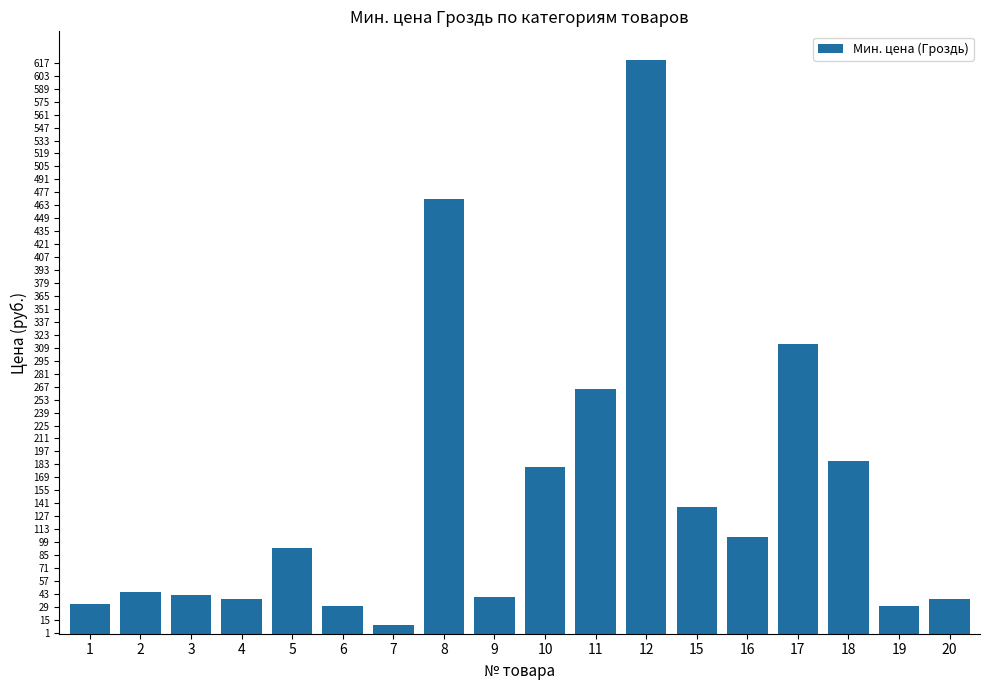

What is the value of the 9th bar from the left?

40